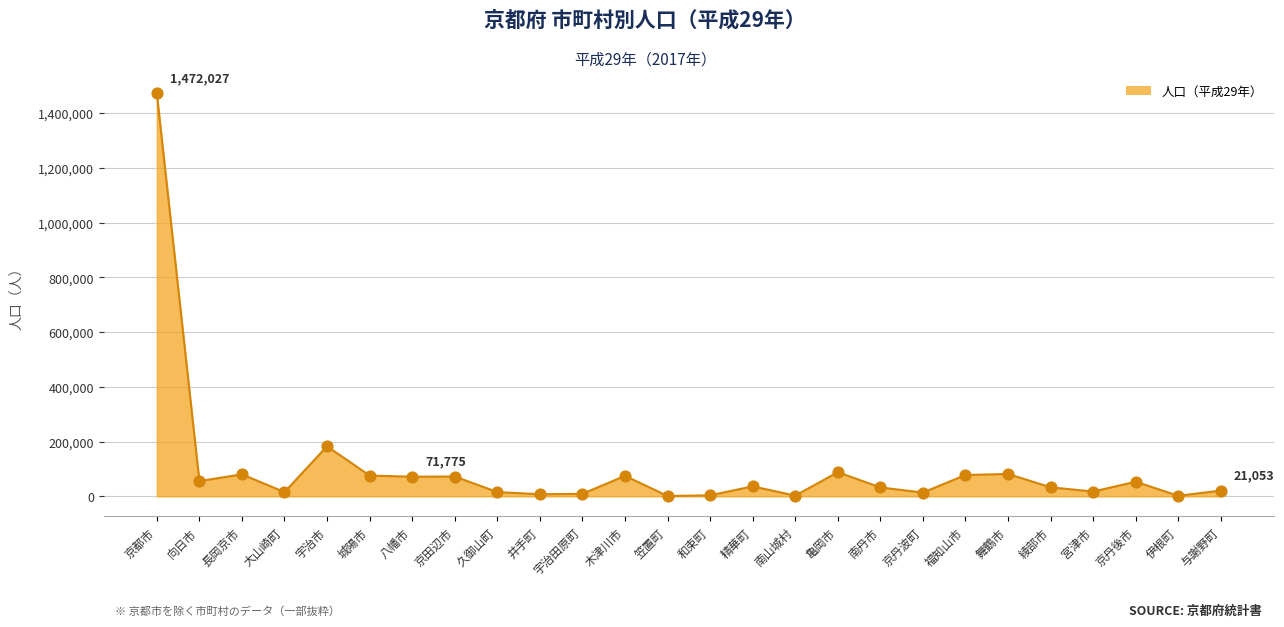

What is the ratio of the value at 八幡市 to the value at 大山崎町?

4.6